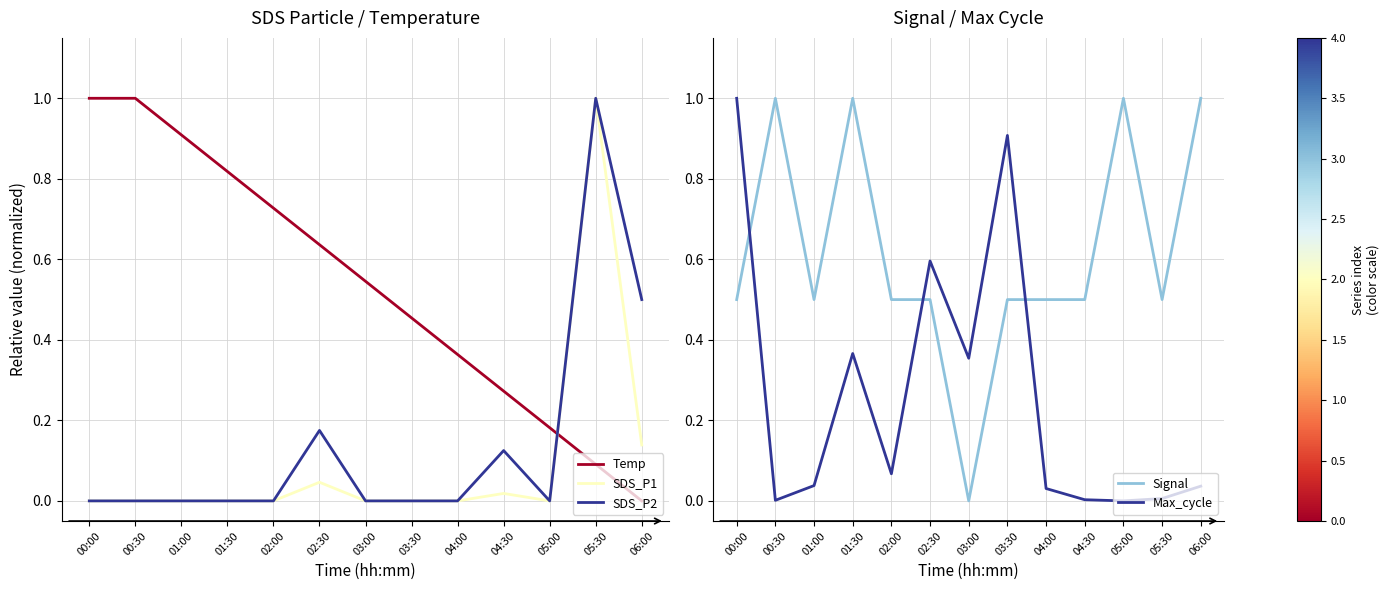

Where is Signal nearest to the value 0?

03:00